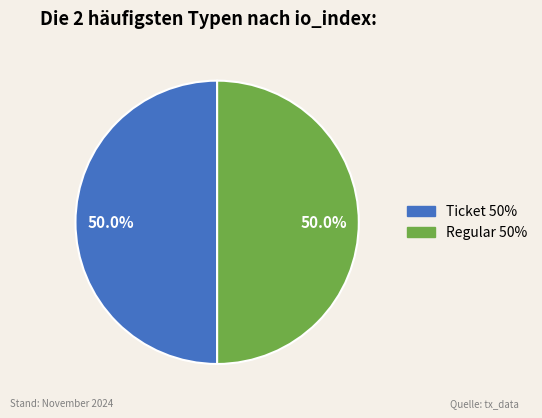

To the nearest percent, what is the difference between the largest and smallest slice percentages?

0%